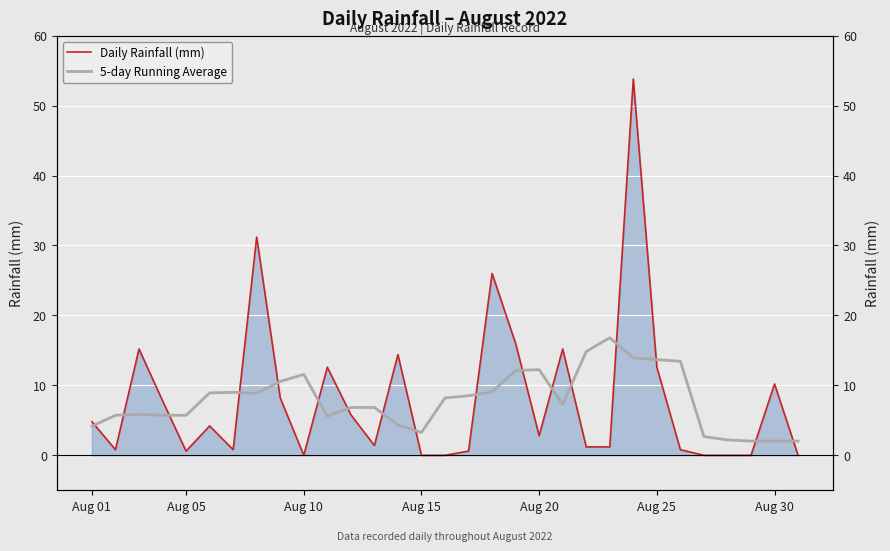

The value of 5-day Running Average at Aug 25 is 4.4. True or false?

False